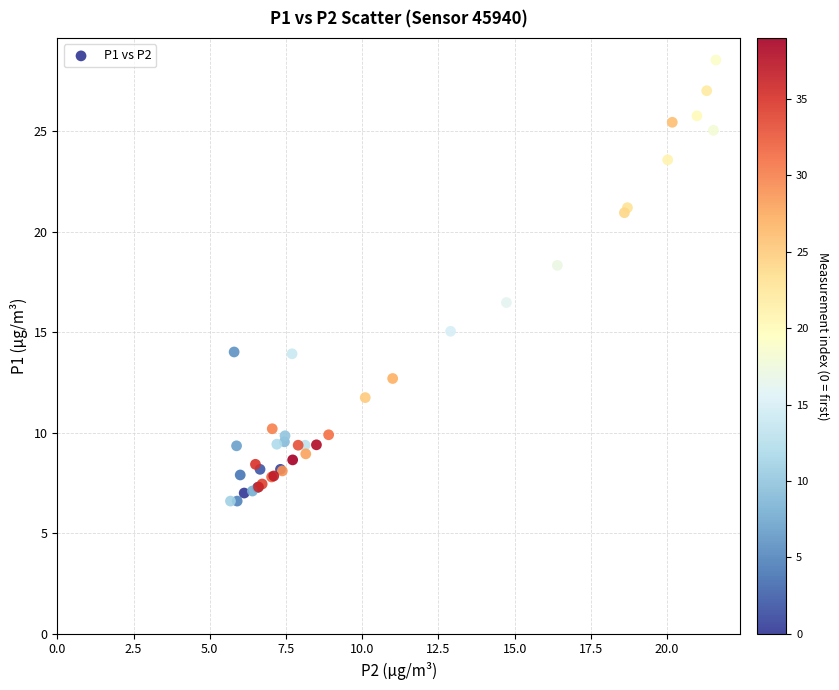

What Y value in the scatter plot is closest to 17?

16.5